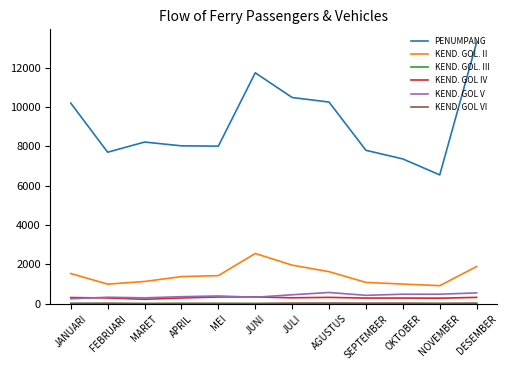

Which category has the highest value across all series?

DESEMBER